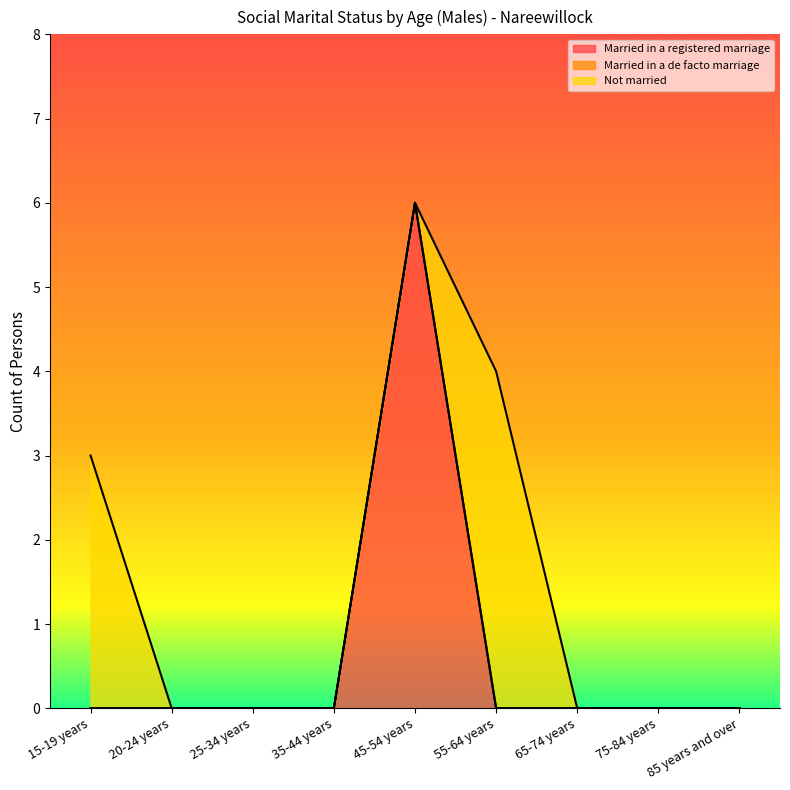

Does the chart display data point markers on the line(s)?

No